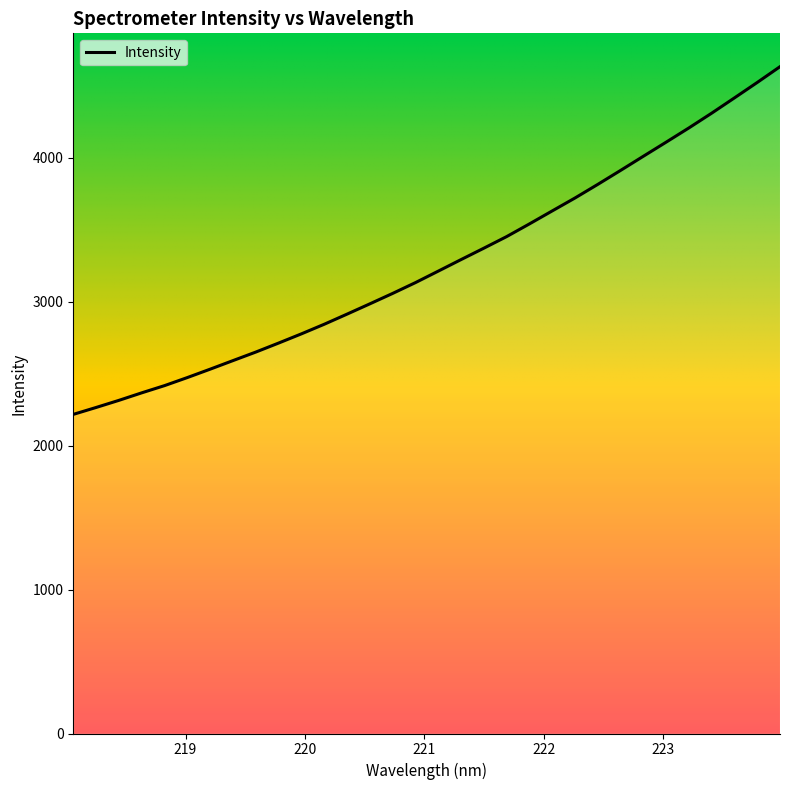

What is the greatest value displayed?

4633.4